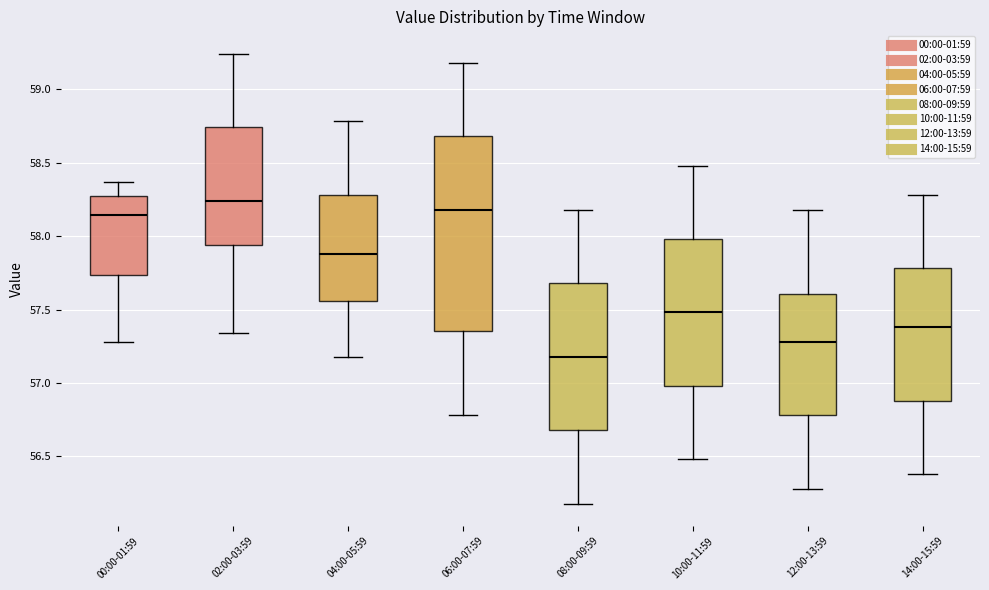

Reading left to right, transcribe this box plot: for each box, give where its median line is, the range the box spans, and where its two whiskers end, as read against the y-axis. The values are not printed on the chart, so give them approximately, as read against the axis.

00:00-01:59: median 58.15, box 57.75 to 58.25, whiskers 57.30 to 58.35
02:00-03:59: median 58.25, box 57.95 to 58.75, whiskers 57.35 to 59.25
04:00-05:59: median 57.90, box 57.55 to 58.30, whiskers 57.20 to 58.80
06:00-07:59: median 58.20, box 57.35 to 58.70, whiskers 56.80 to 59.20
08:00-09:59: median 57.20, box 56.70 to 57.70, whiskers 56.20 to 58.20
10:00-11:59: median 57.50, box 57.00 to 58.00, whiskers 56.50 to 58.50
12:00-13:59: median 57.30, box 56.80 to 57.60, whiskers 56.30 to 58.20
14:00-15:59: median 57.40, box 56.90 to 57.80, whiskers 56.40 to 58.30